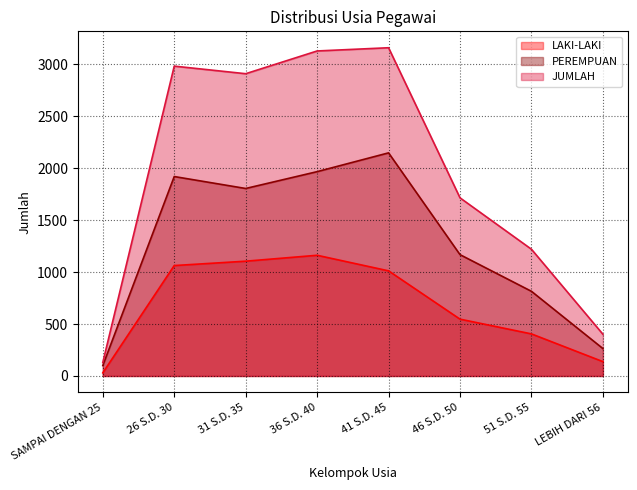

What is the difference between the PEREMPUAN values at SAMPAI DENGAN 25 and 36 S.D. 40?

1867